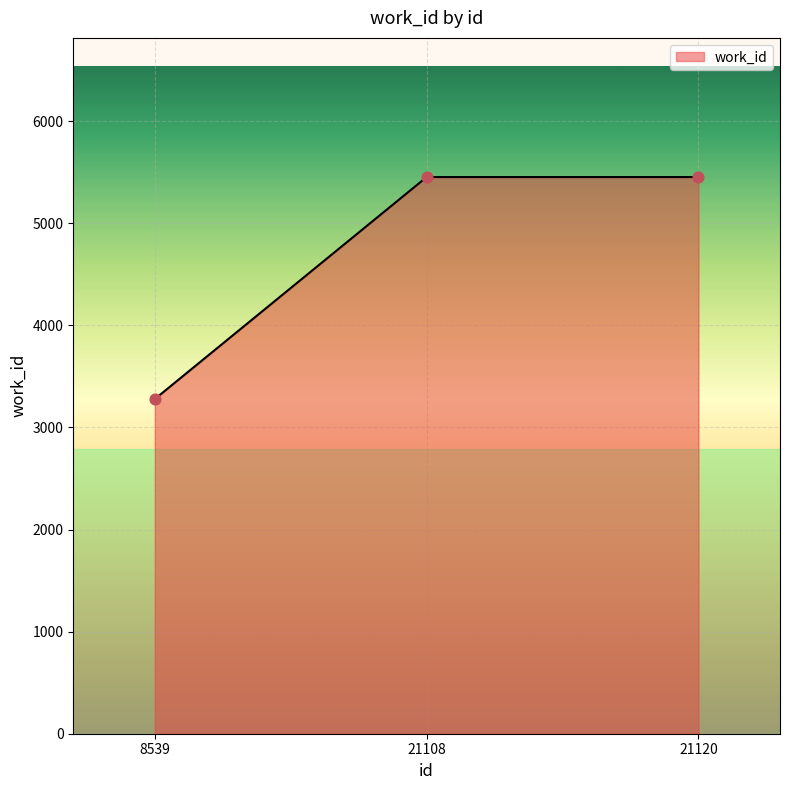

What is the change in value from 8539 to 21120?

+2174